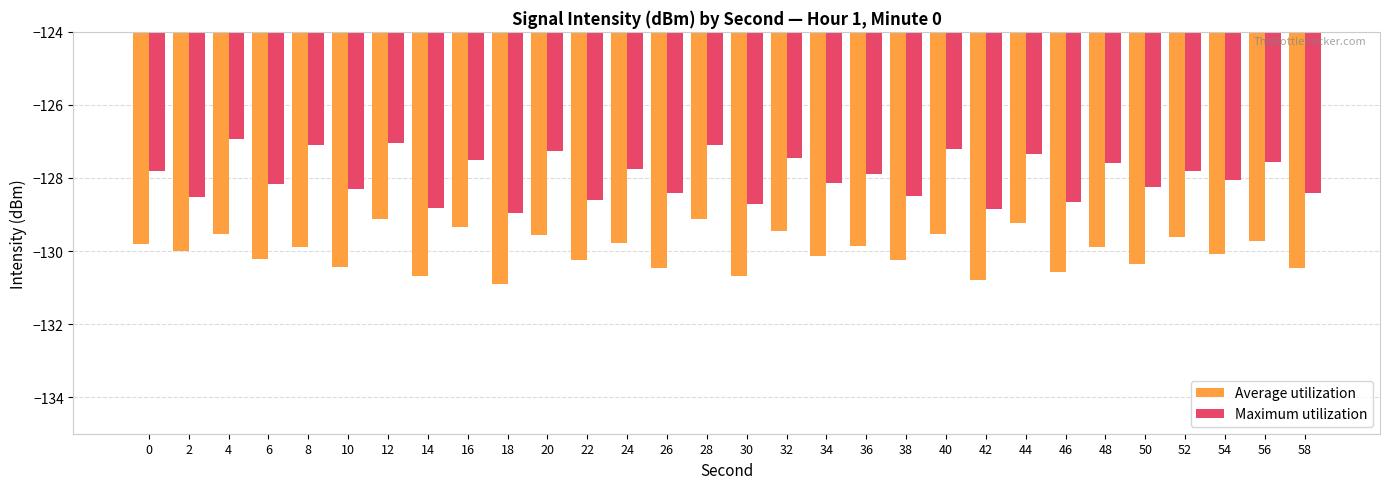

What are all the series names shown in the legend?

Average utilization, Maximum utilization